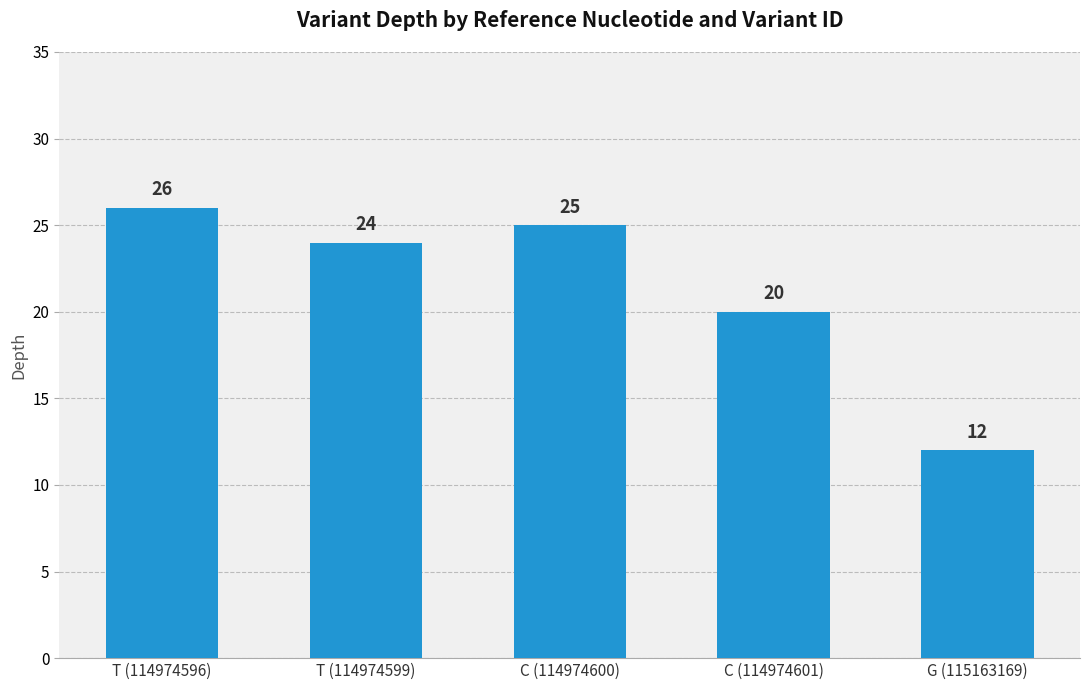

What is the ratio of the value at T (114974599) to the value at C (114974600)?

1.0